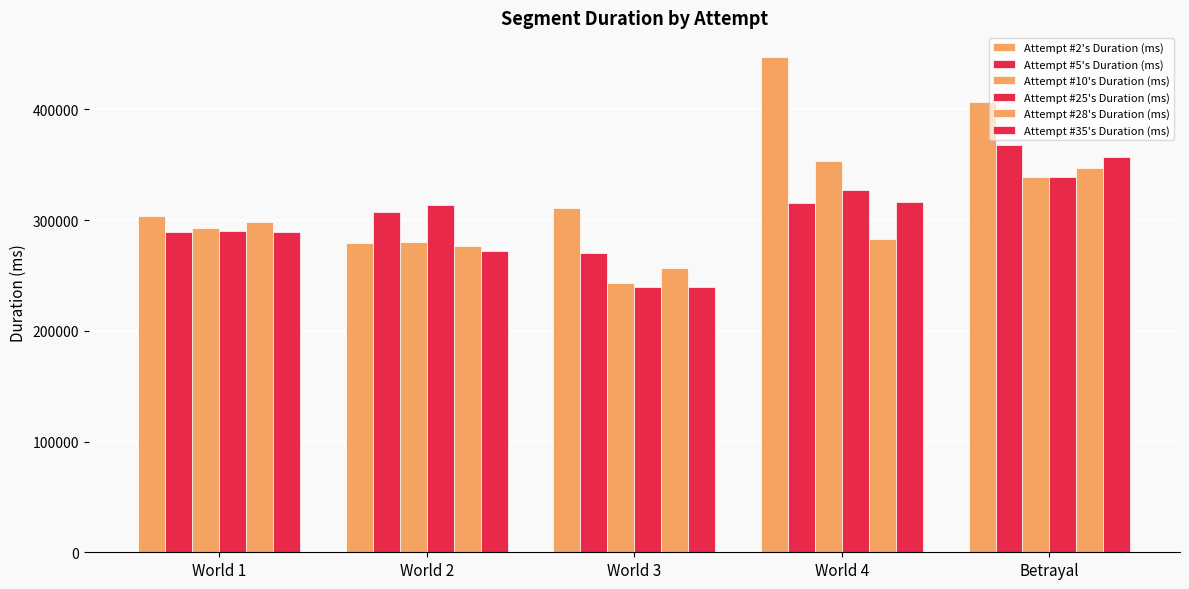

Rank the categories by Attempt #10's Duration (ms) value from highest to lowest.

World 4, Betrayal, World 1, World 2, World 3